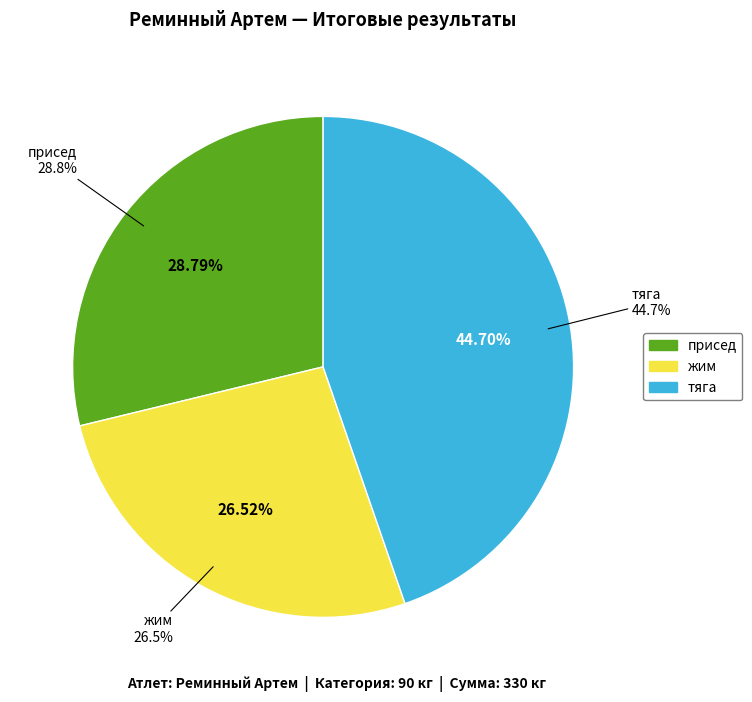

True or false: присед accounts for 29% of the total.

True